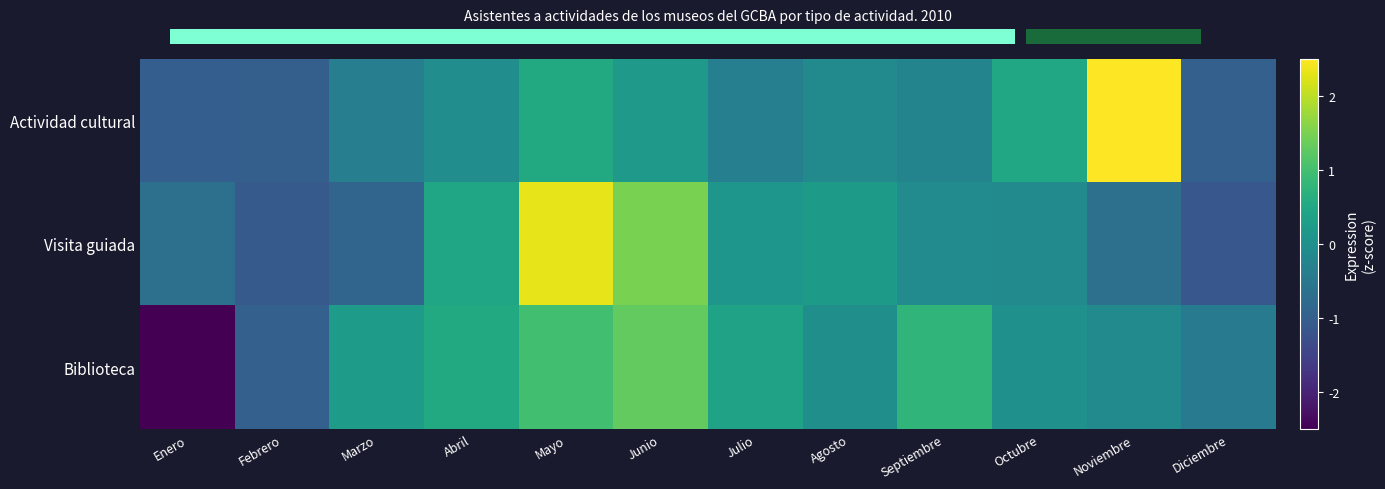

At which category is the sum across all series the highest?

Mayo